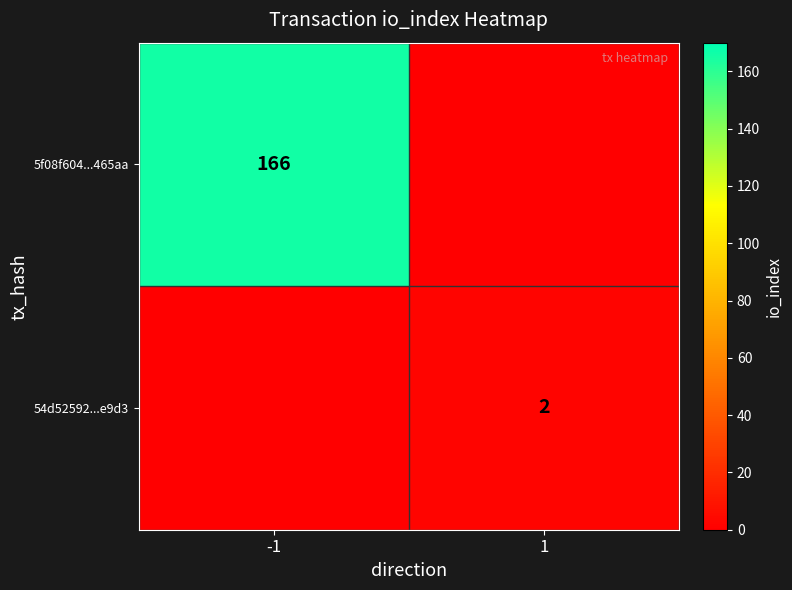

Is it true that 5f08f604...465aa equals 228 at -1?

False